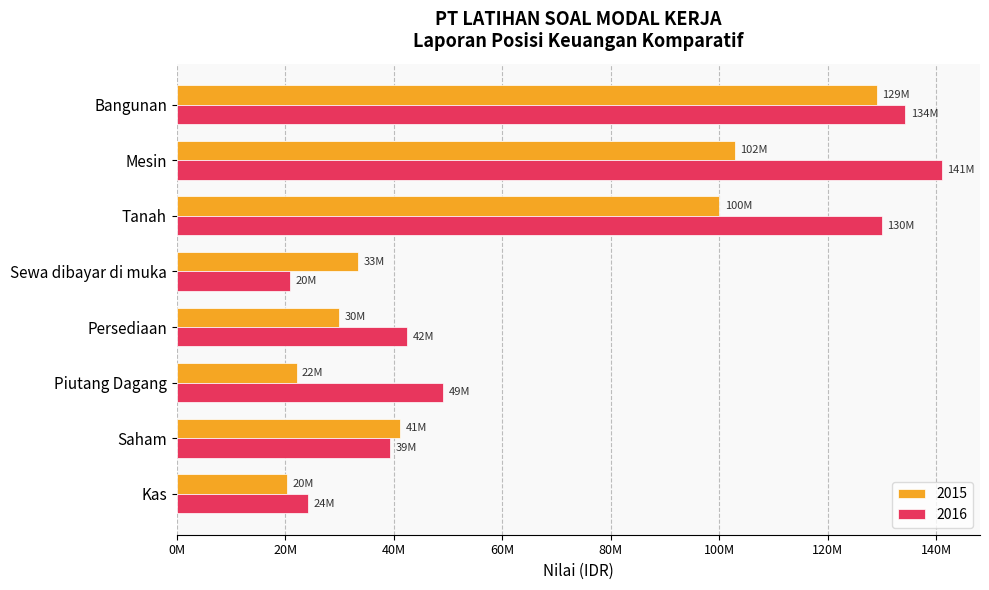

At Sewa dibayar di muka, list the series in order from smallest to largest.

2016, 2015